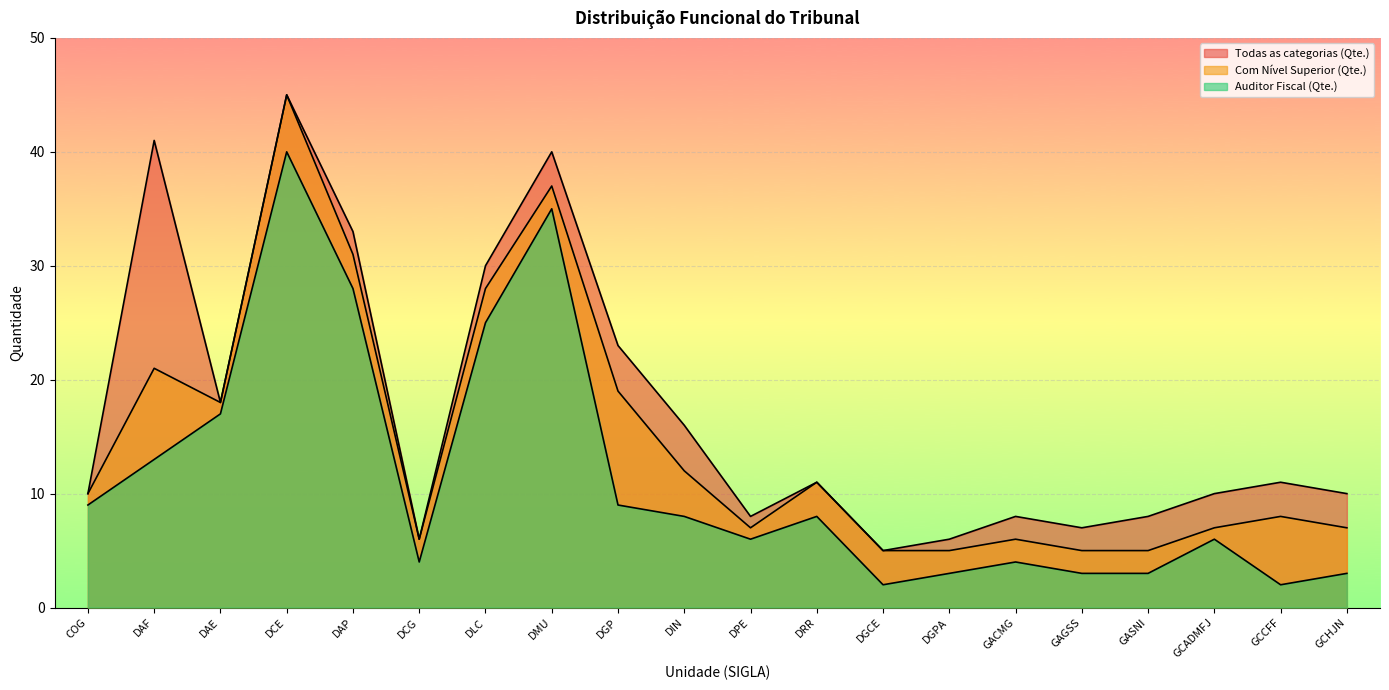

True or false: Todas as categorias (Qte.) has a value of 18 at DAE.

True